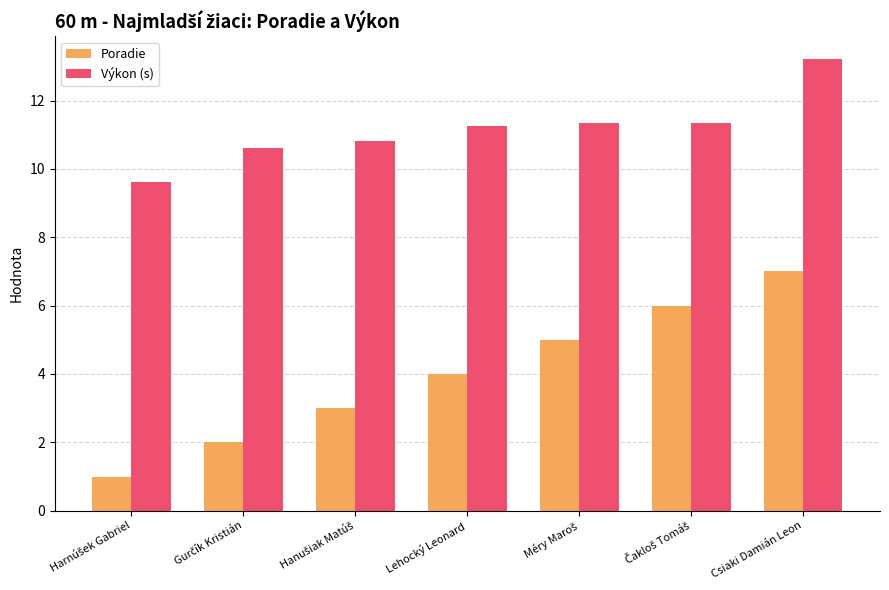

Which series has the largest range (max minus min)?

Poradie